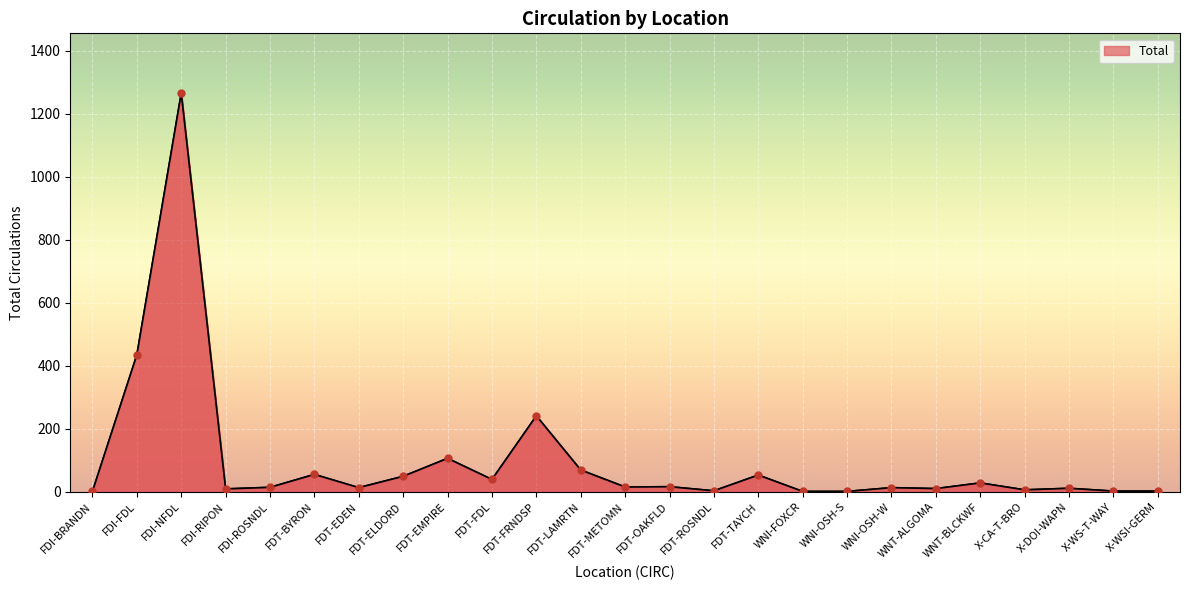

What is the change in value from FDT-EDEN to FDT-ROSNDL?

-10